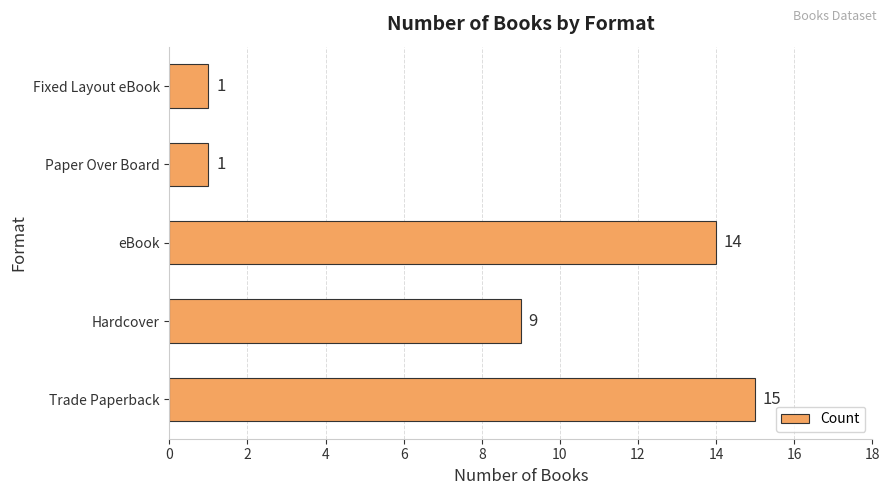

What value does the data have at Hardcover?

9